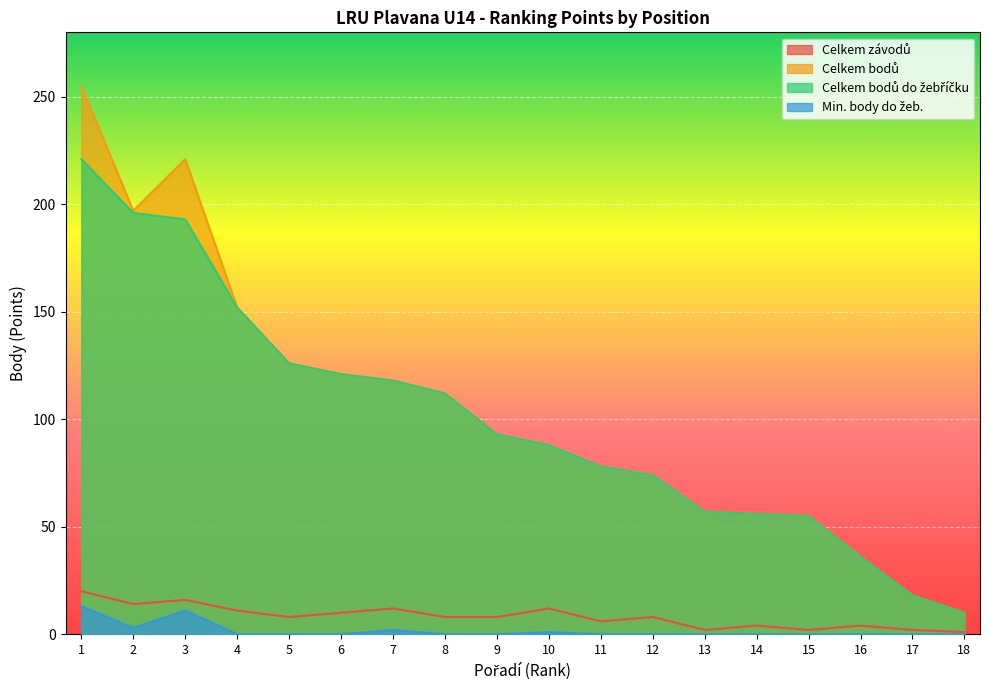

What is the minimum value for Celkem bodů?

10